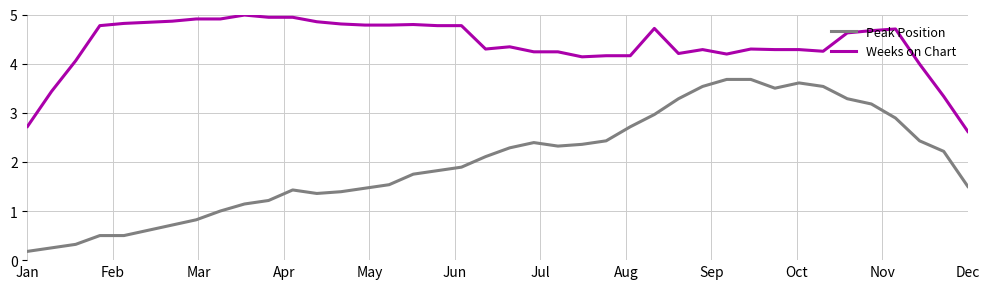

How many lines are shown in the chart?

2